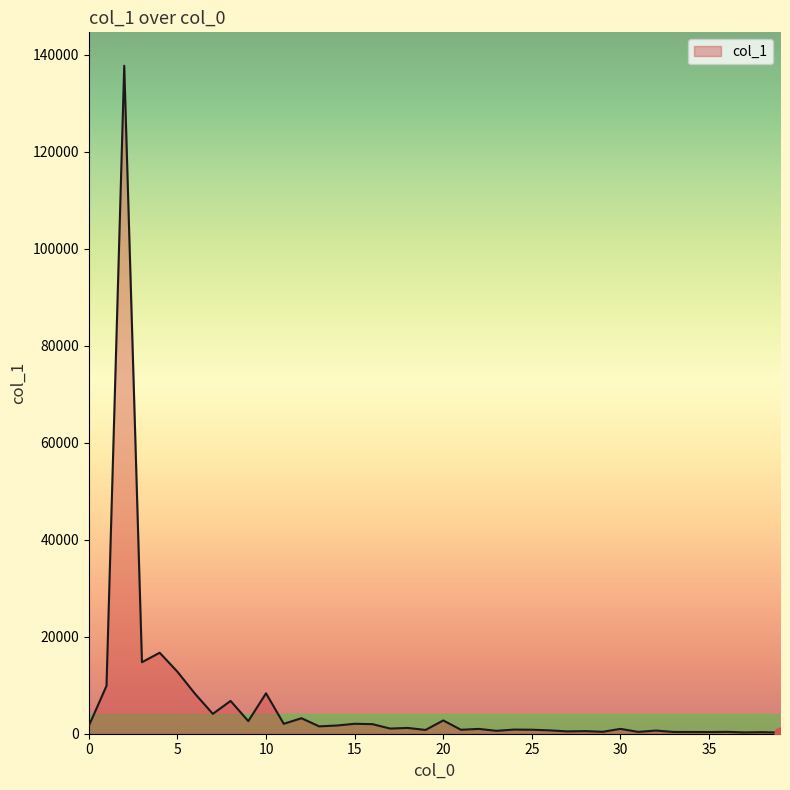

What is the difference between the maximum and minimum values?

137462